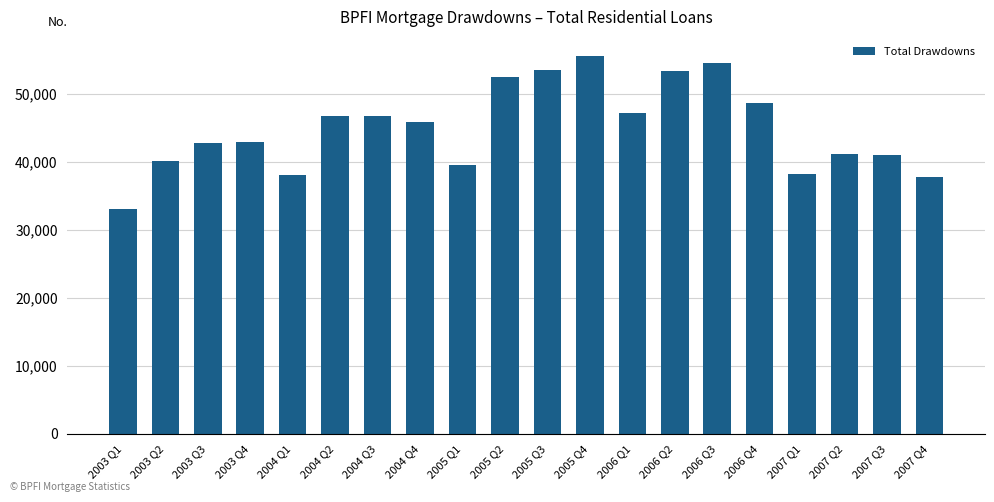

What is the ratio of the value at 2004 Q2 to the value at 2006 Q2?

0.9